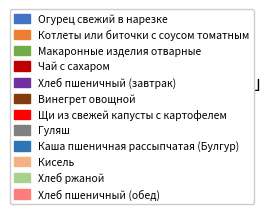

Which slice is the smallest?

Огурец свежий в нарезке